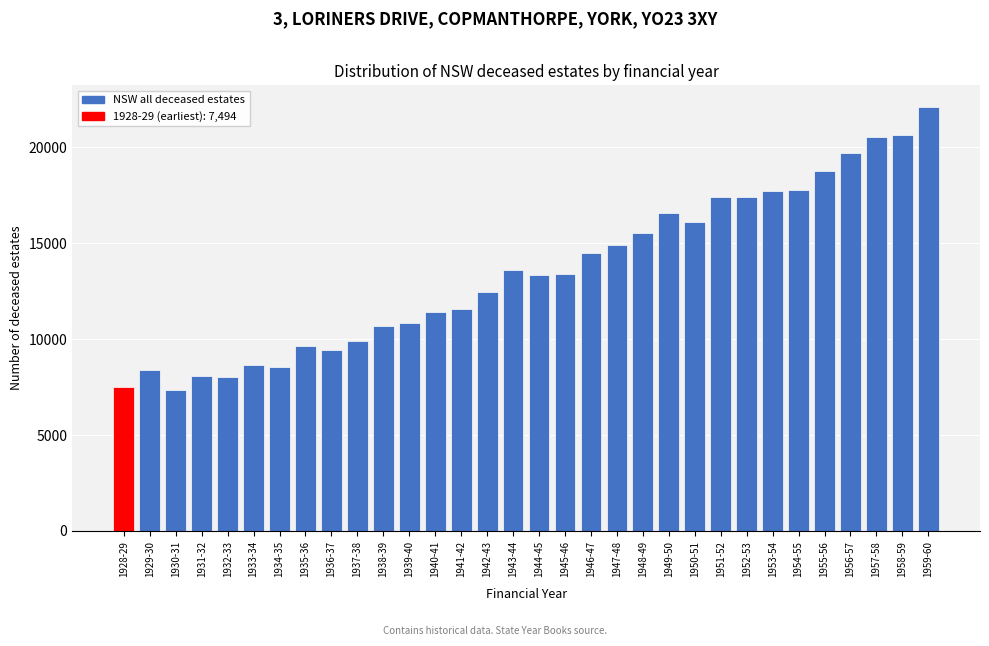

What is the label of the 12th bar from the right?

1948-49